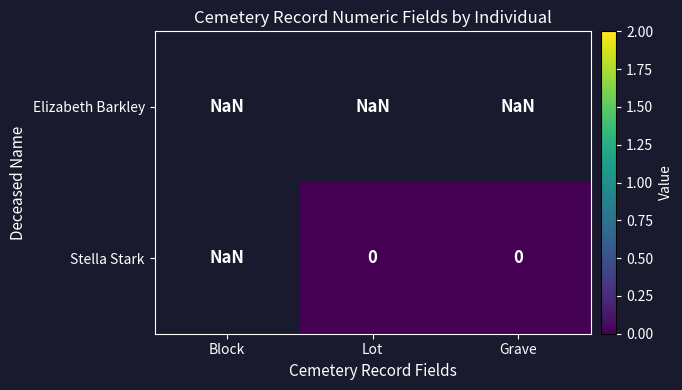

Is it true that Stella Stark equals 0.0 at Grave?

True